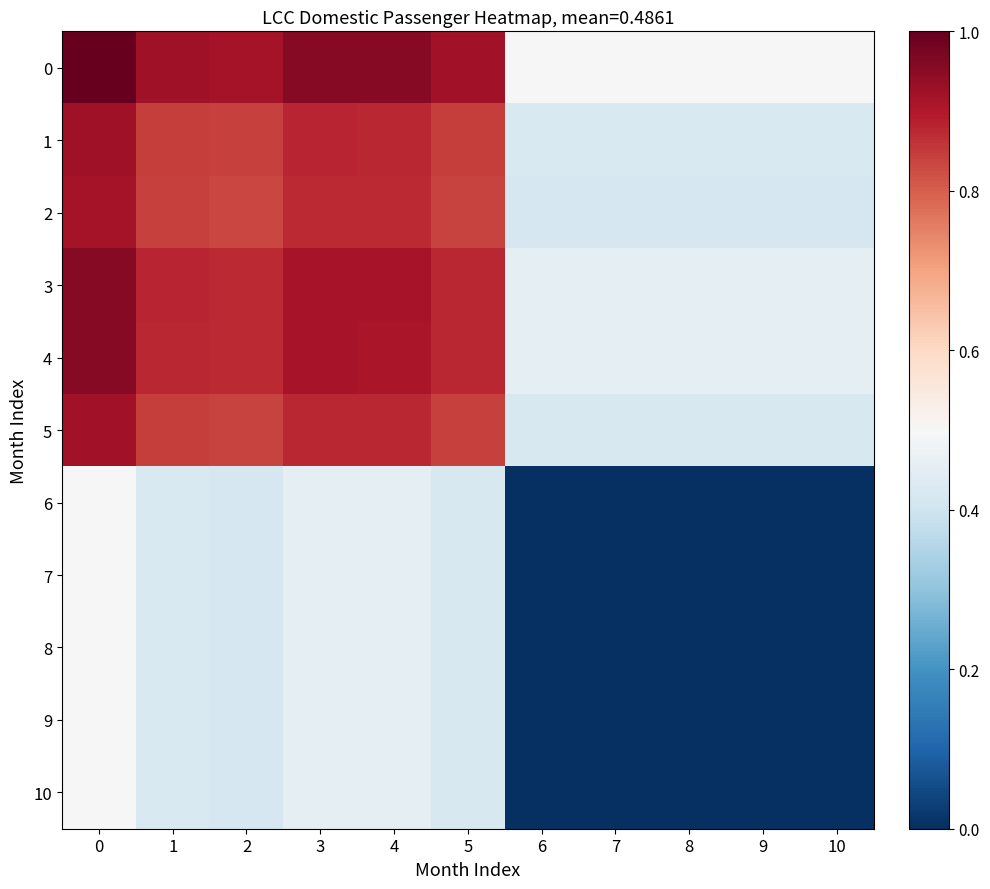

What is the greatest value displayed?

1.0